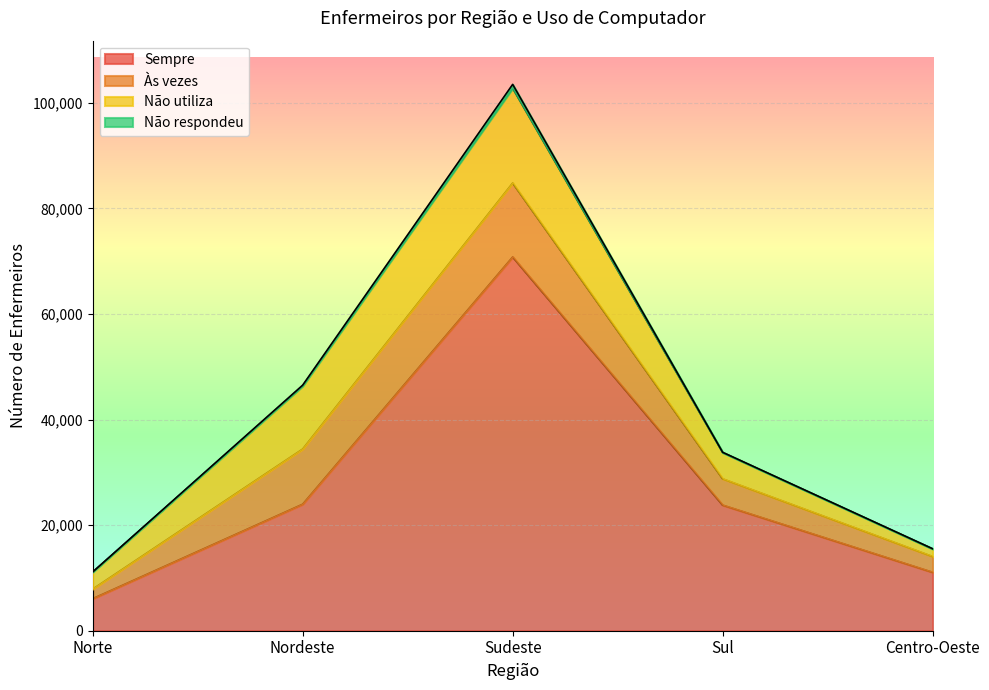

Does the chart display data point markers on the line(s)?

No